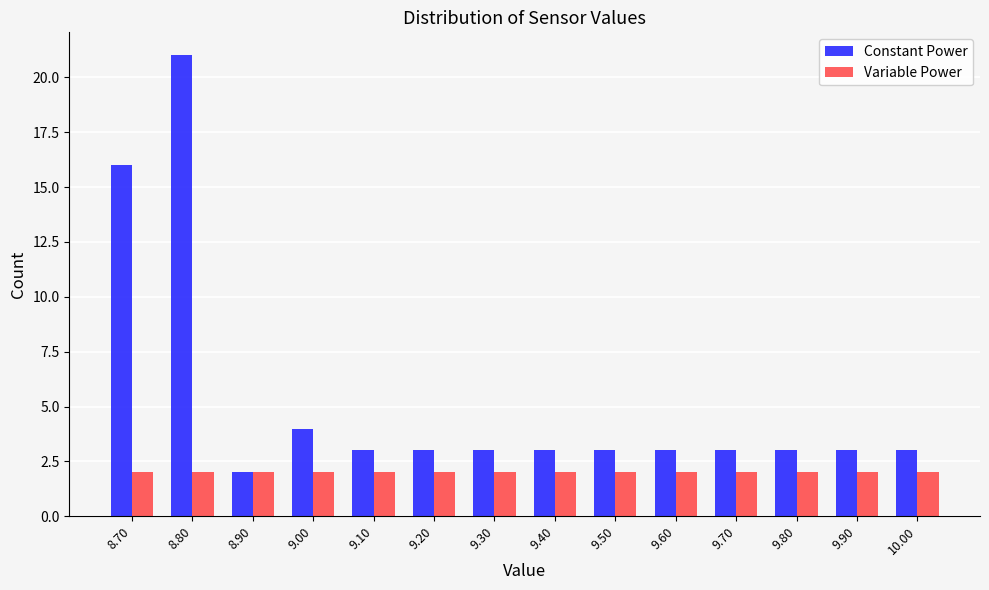

What is the height of the Variable Power bar covering 9.75 to 9.85 on the x-axis? The values are not printed on the chart, so give them approximately, as read against the axis.

2